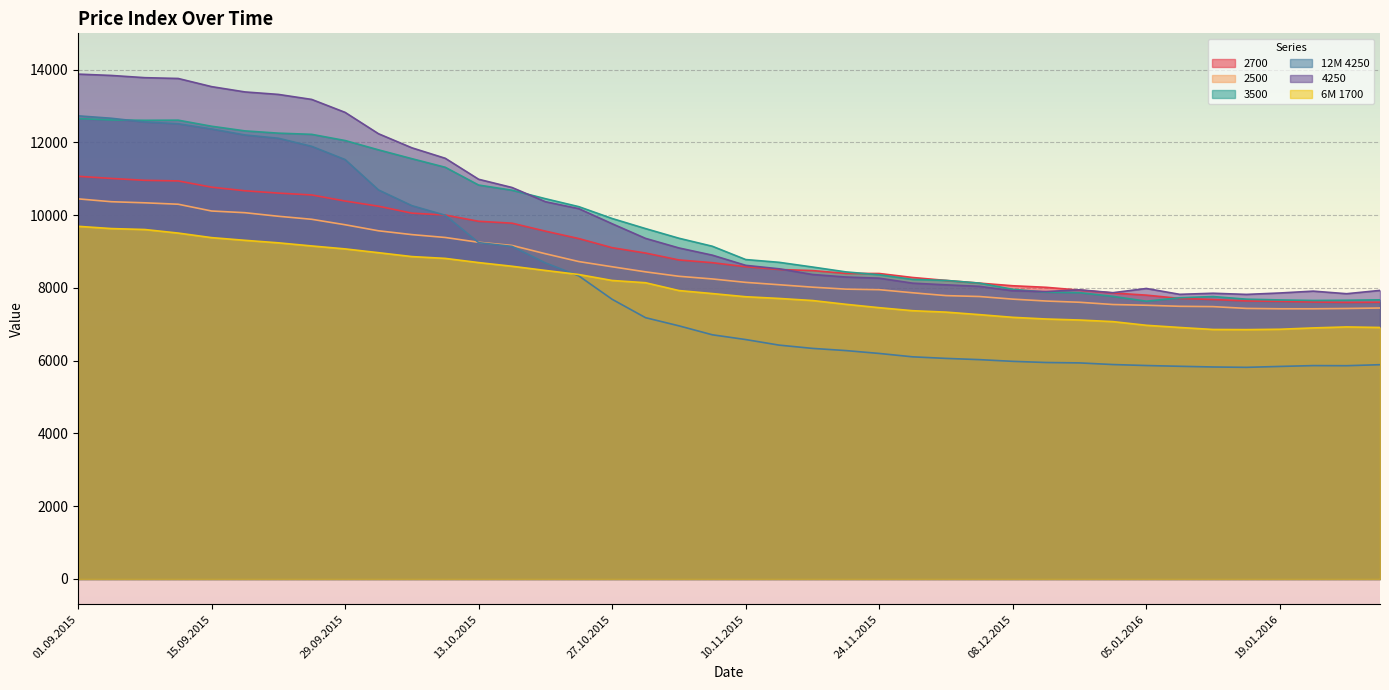

Which series has the largest range (max minus min)?

12M 4250